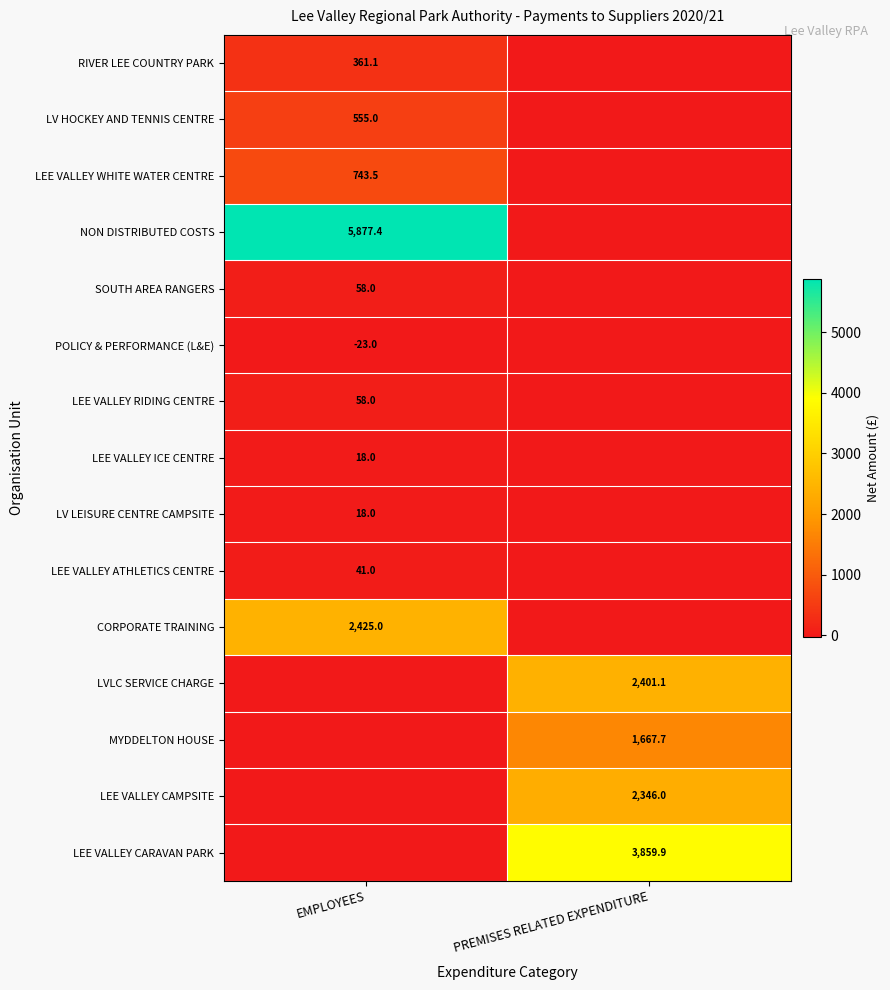

The value of LEE VALLEY ICE CENTRE at EMPLOYEES is 32.3. True or false?

False